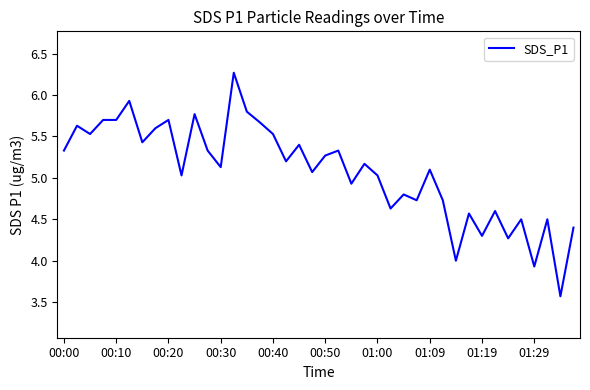

What is the greatest value displayed?

6.3